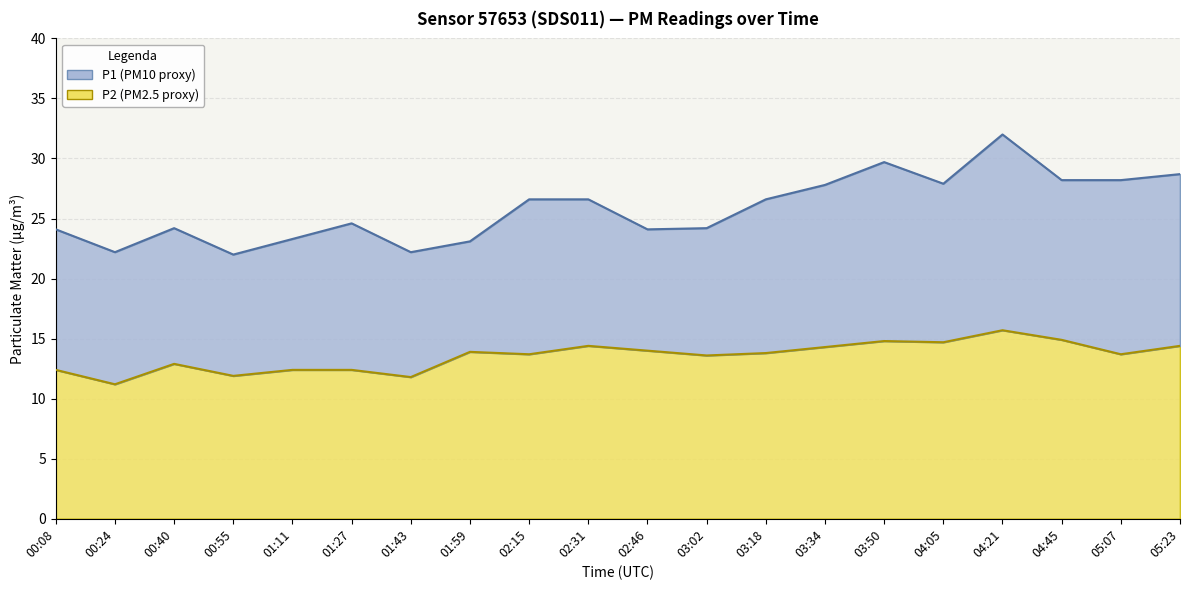

In P1, how many points are higher than both neighbors (excluding endpoints)?

4